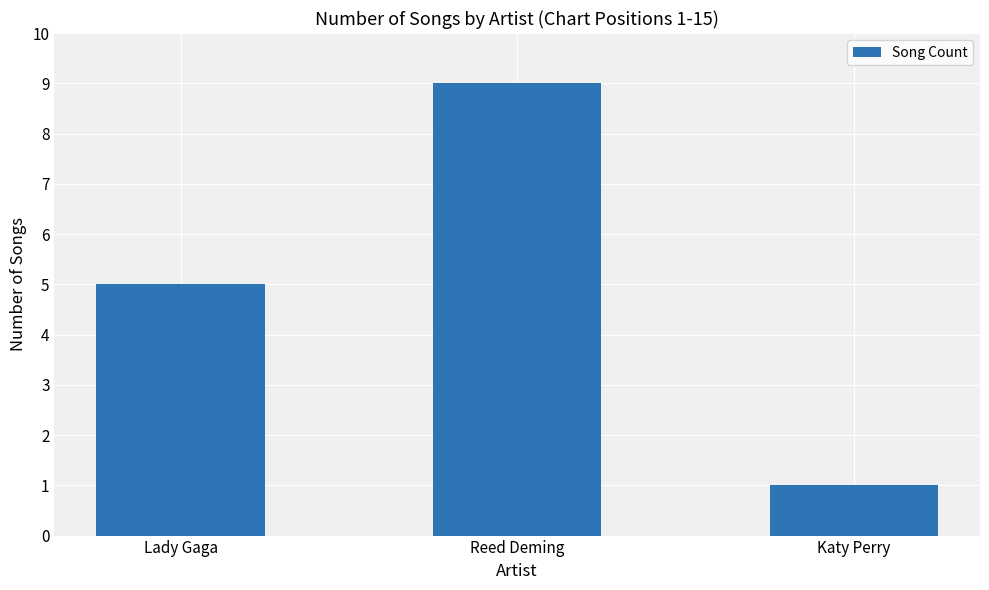

What is the change in value from Reed Deming to Katy Perry?

-8